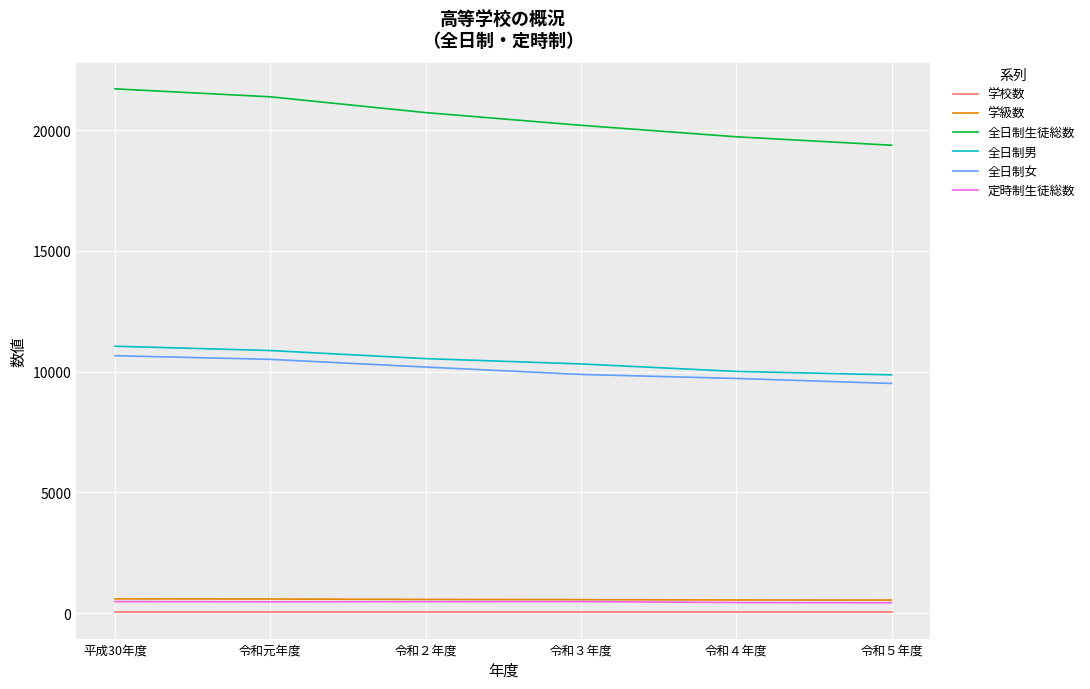

Which series has the largest range (max minus min)?

全日制生徒総数